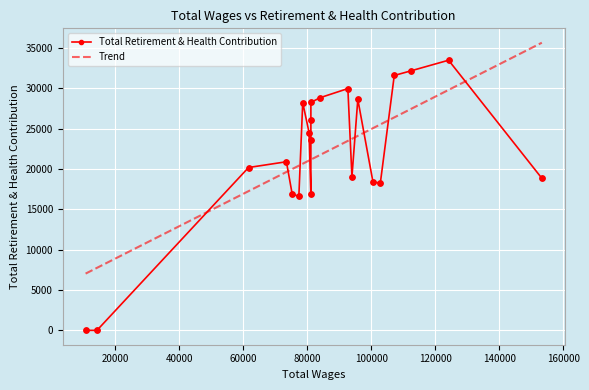

Approximately how many times larger is the value at 153270.0 compared to 102855.0?

1.0